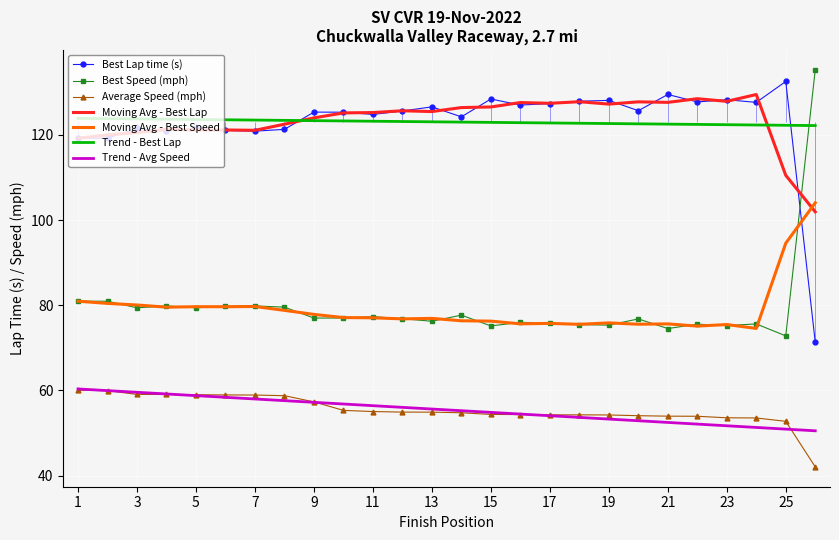

What is the value of the Best Lap time point at the 26th from the left?

71.3